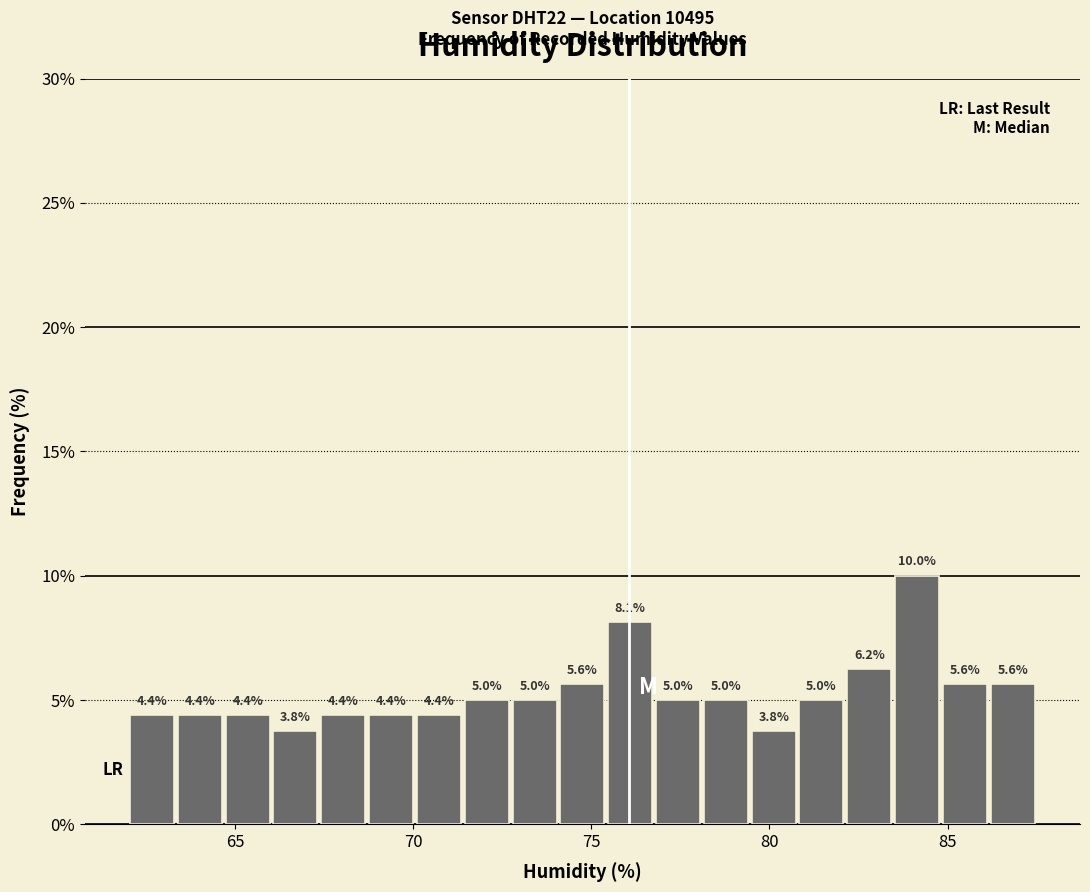

Read against the x-axis, roughly where is the centre of the tallest bar?

84.0